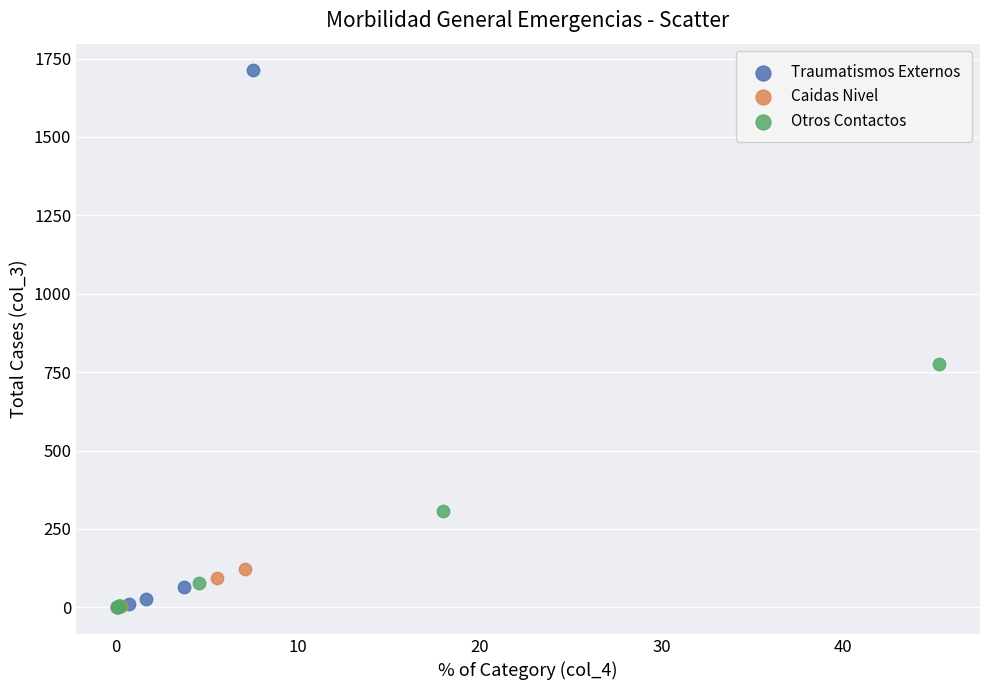

Which series has the largest Y range (max minus min)?

Traumatismos Externos